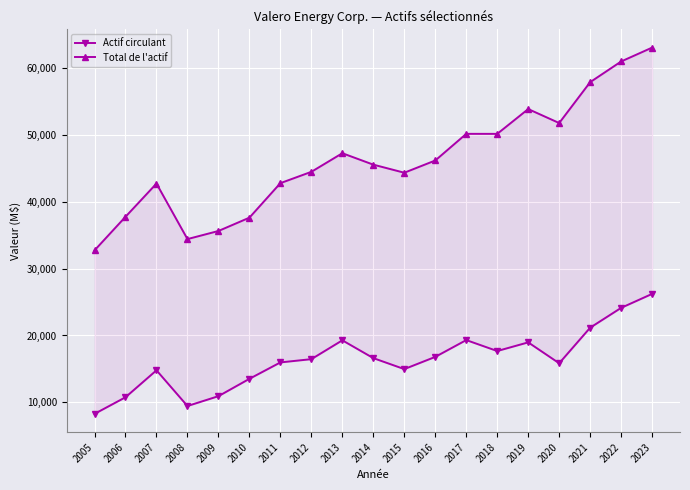

What is the difference between the highest and lowest values at 2013?

27983